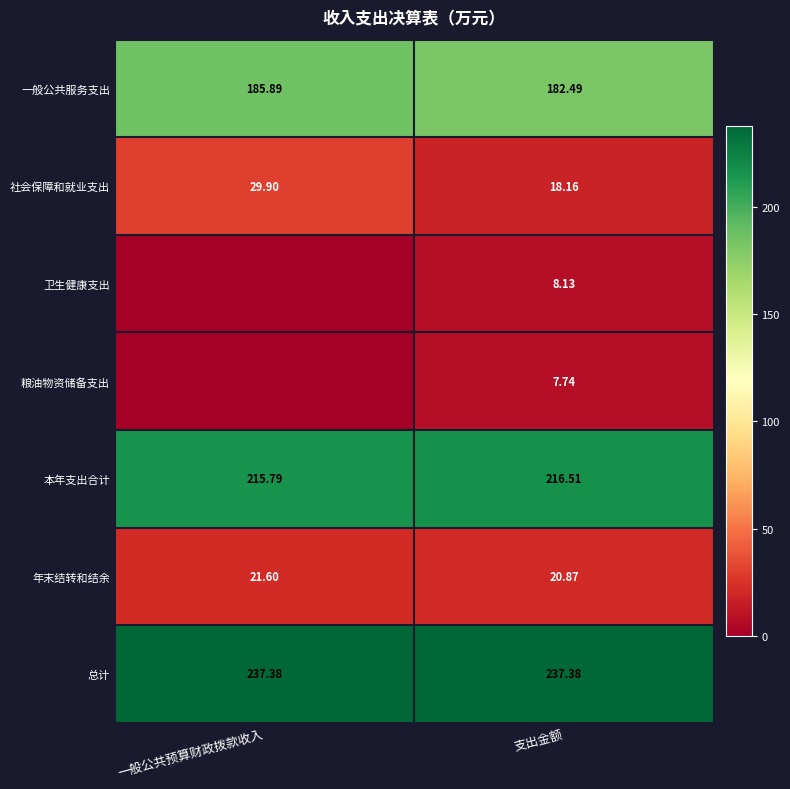

What is the lowest value of the 社会保障和就业支出 series?

18.2